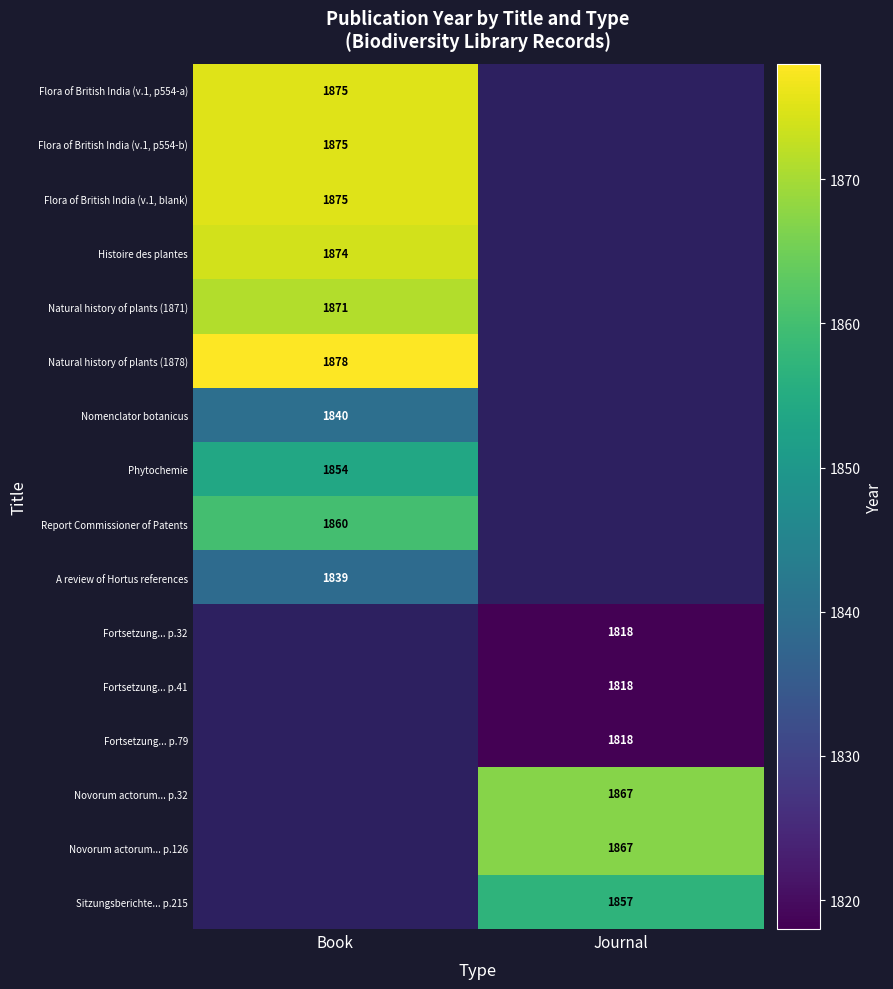

The Natural history of plants (1871) series shows 2623.0 at Book. True or false?

False